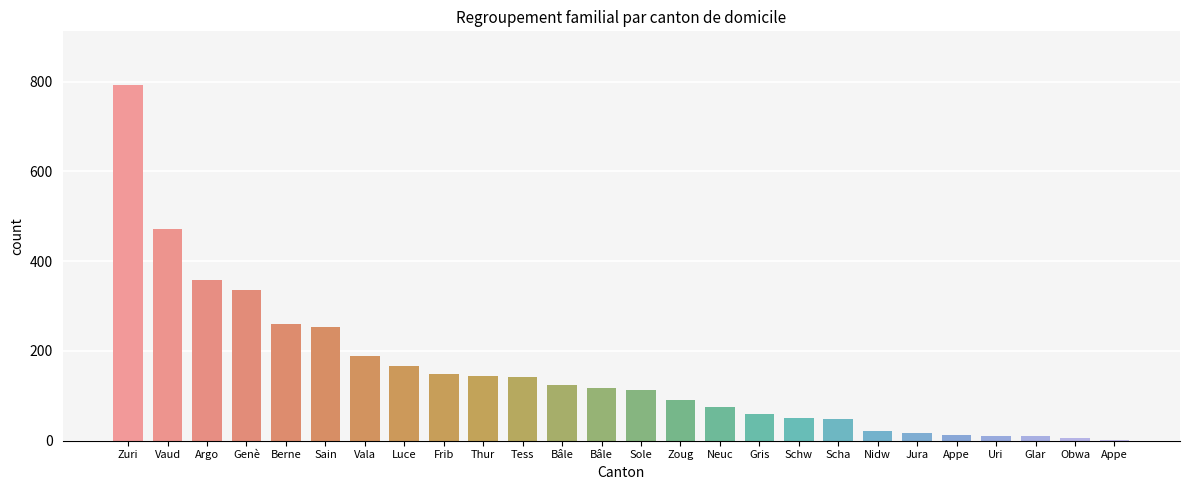

Read the value at Bâle.

118